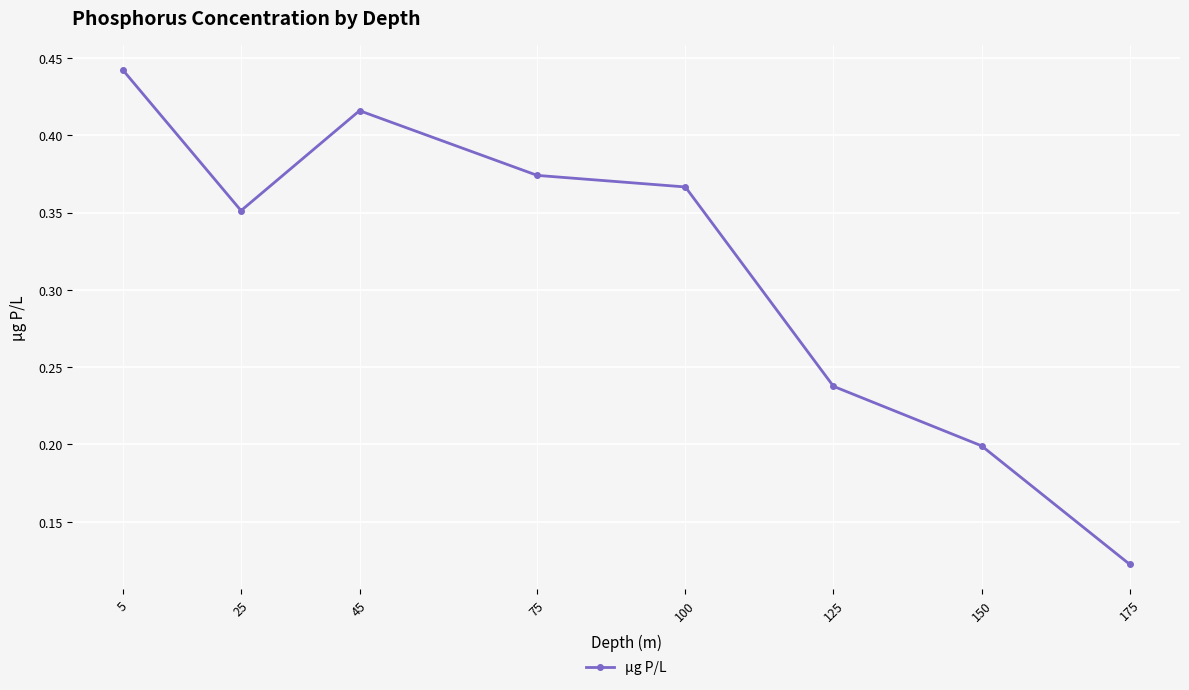

How many interior local valleys (lower than both neighbors) does the data have?

1